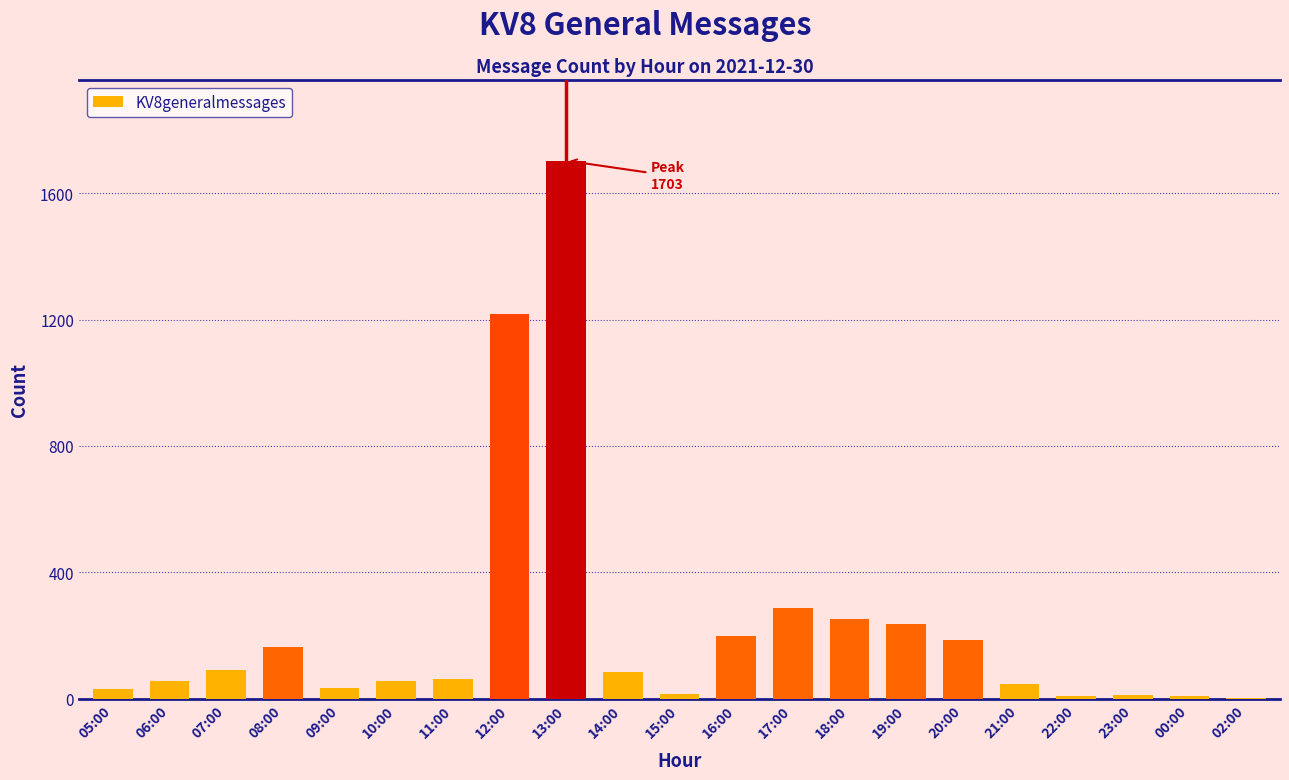

What is the sum of all values?

4744